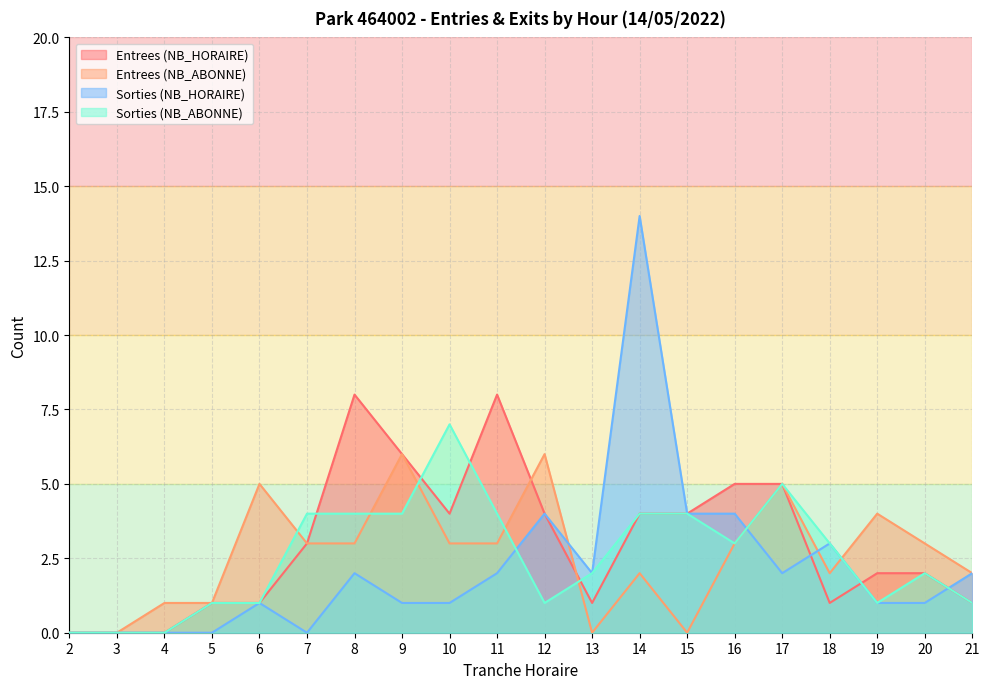

What is the sum of all Sorties (NB_HORAIRE) values?

44